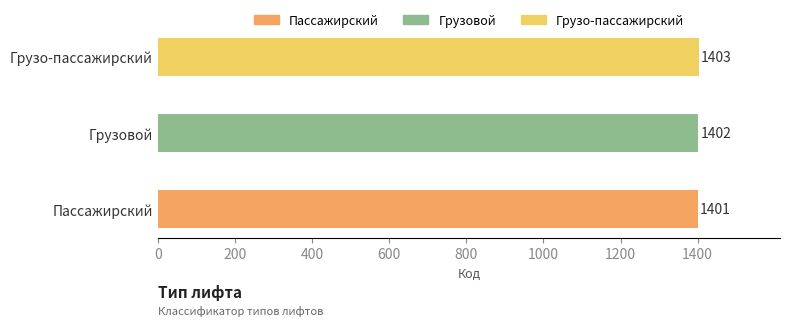

Reading bottom to top, transcribe all the data shown in this chart.

Пассажирский=1401	Грузовой=1402	Грузо-пассажирский=1403